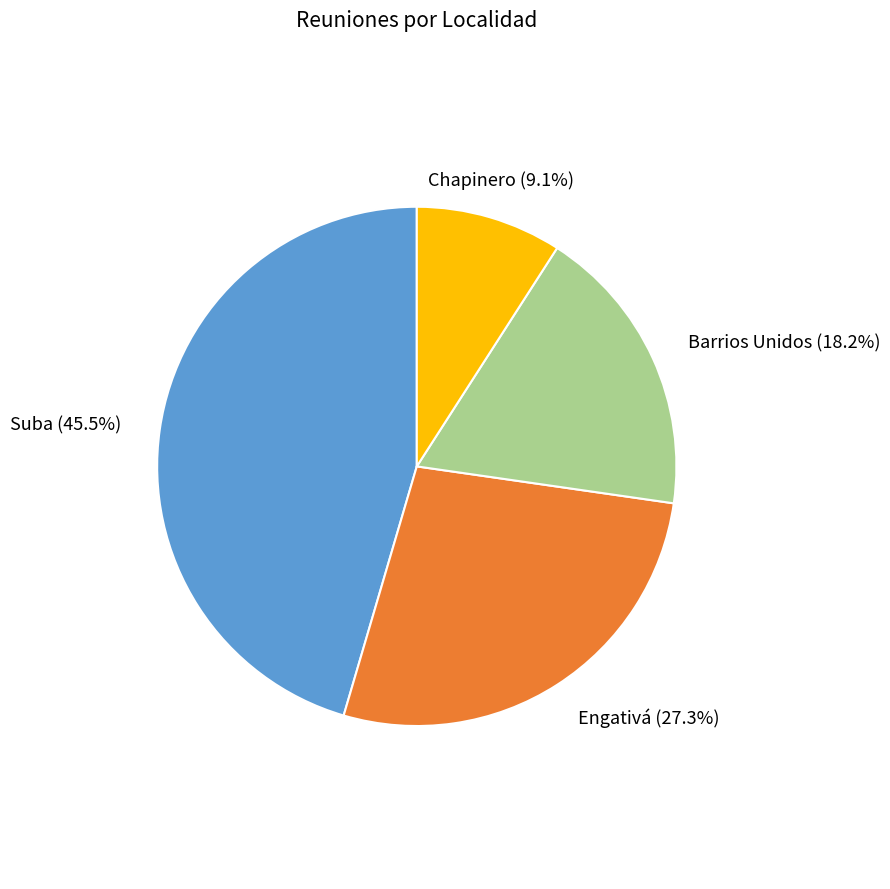

Is there any slice that represents more than half of the pie?

No